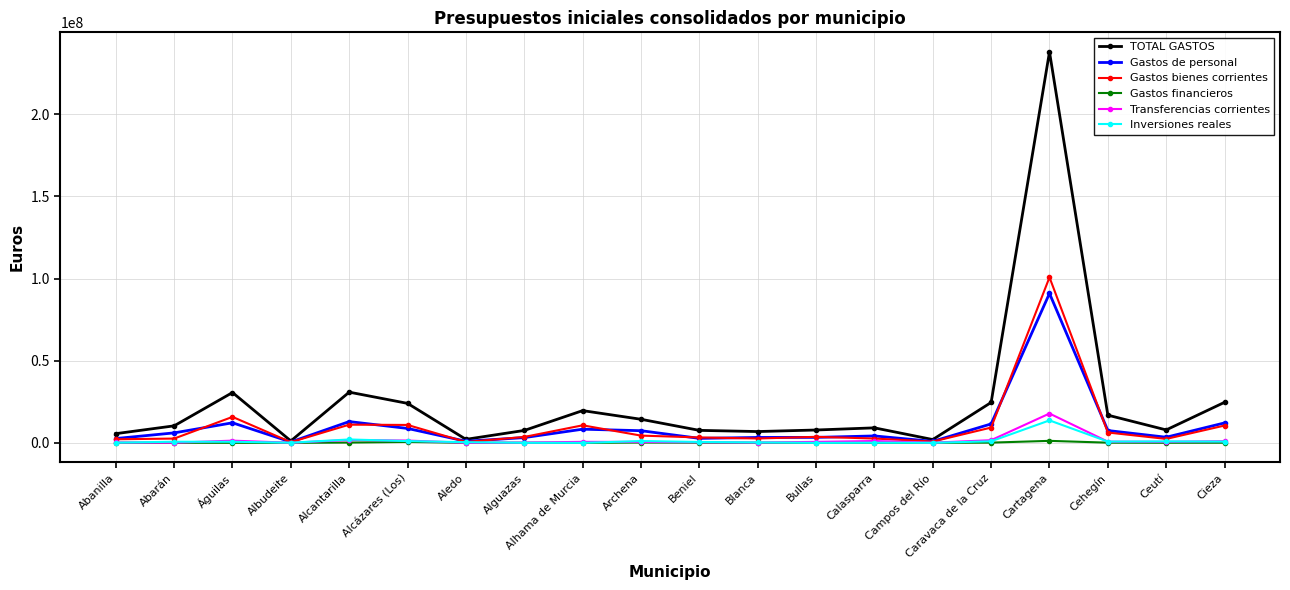

What are all the series names shown in the legend?

TOTAL GASTOS, Gastos de personal, Gastos bienes corrientes, Gastos financieros, Transferencias corrientes, Inversiones reales